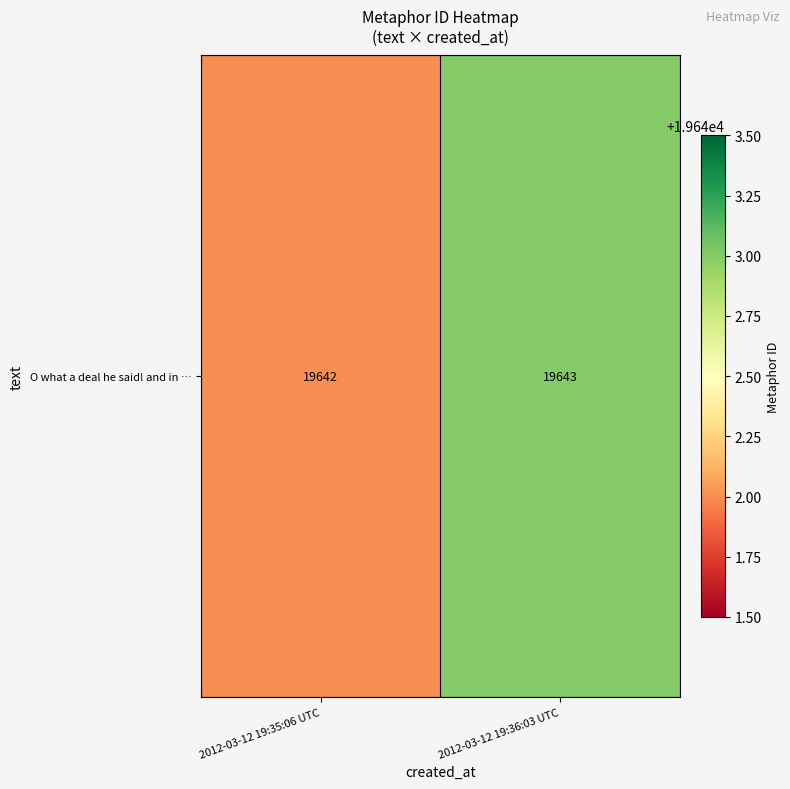

What is the difference between the maximum and minimum values?

1